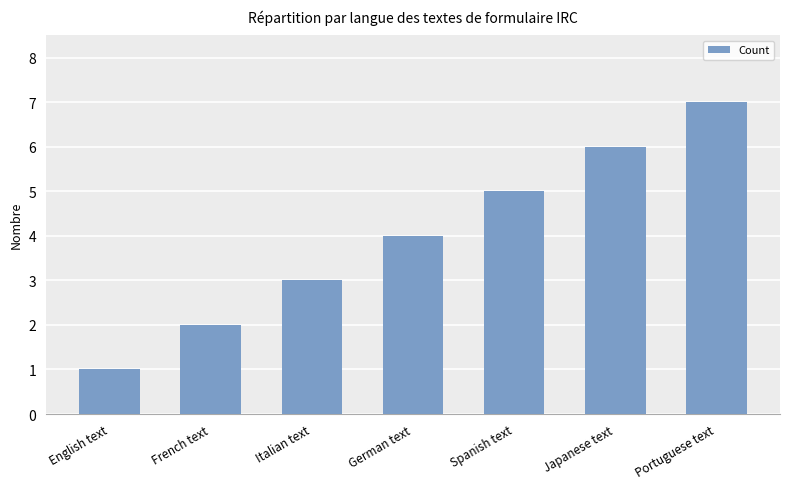

Reading left to right, list all the values displayed in this chart.

English text=1	French text=2	Italian text=3	German text=4	Spanish text=5	Japanese text=6	Portuguese text=7